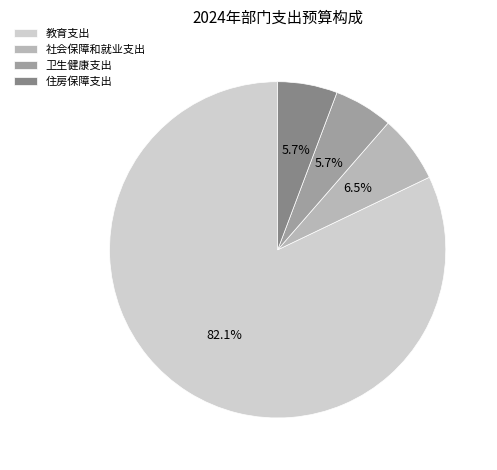

The 卫生健康支出 slice represents 20% of the pie. True or false?

False